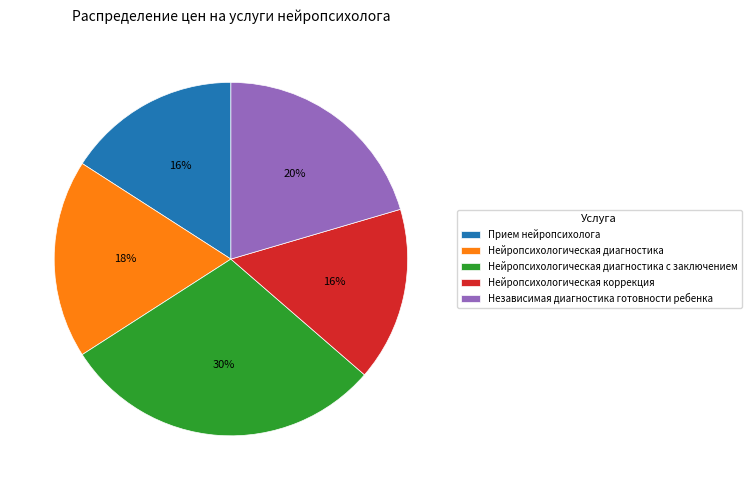

The Прием нейропсихолога slice represents 16% of the pie. True or false?

True